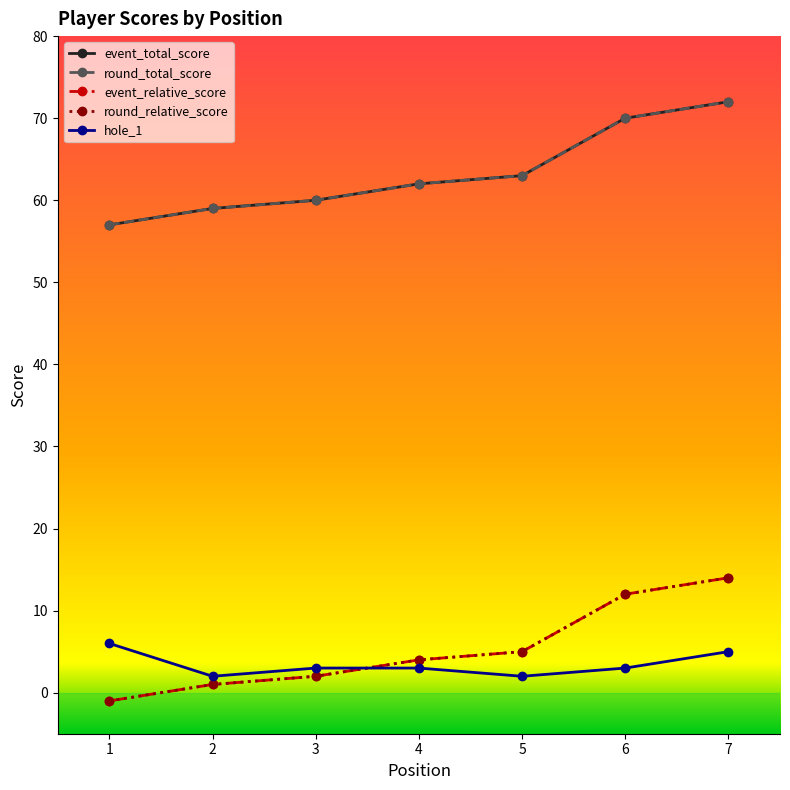

Is this an area chart (filled region under the line)?

No